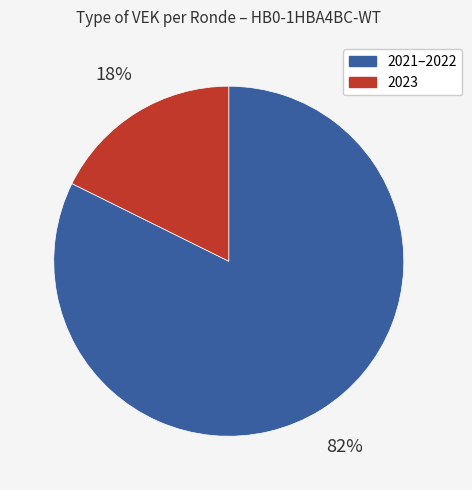

To the nearest percent, what is the average slice percentage?

50%